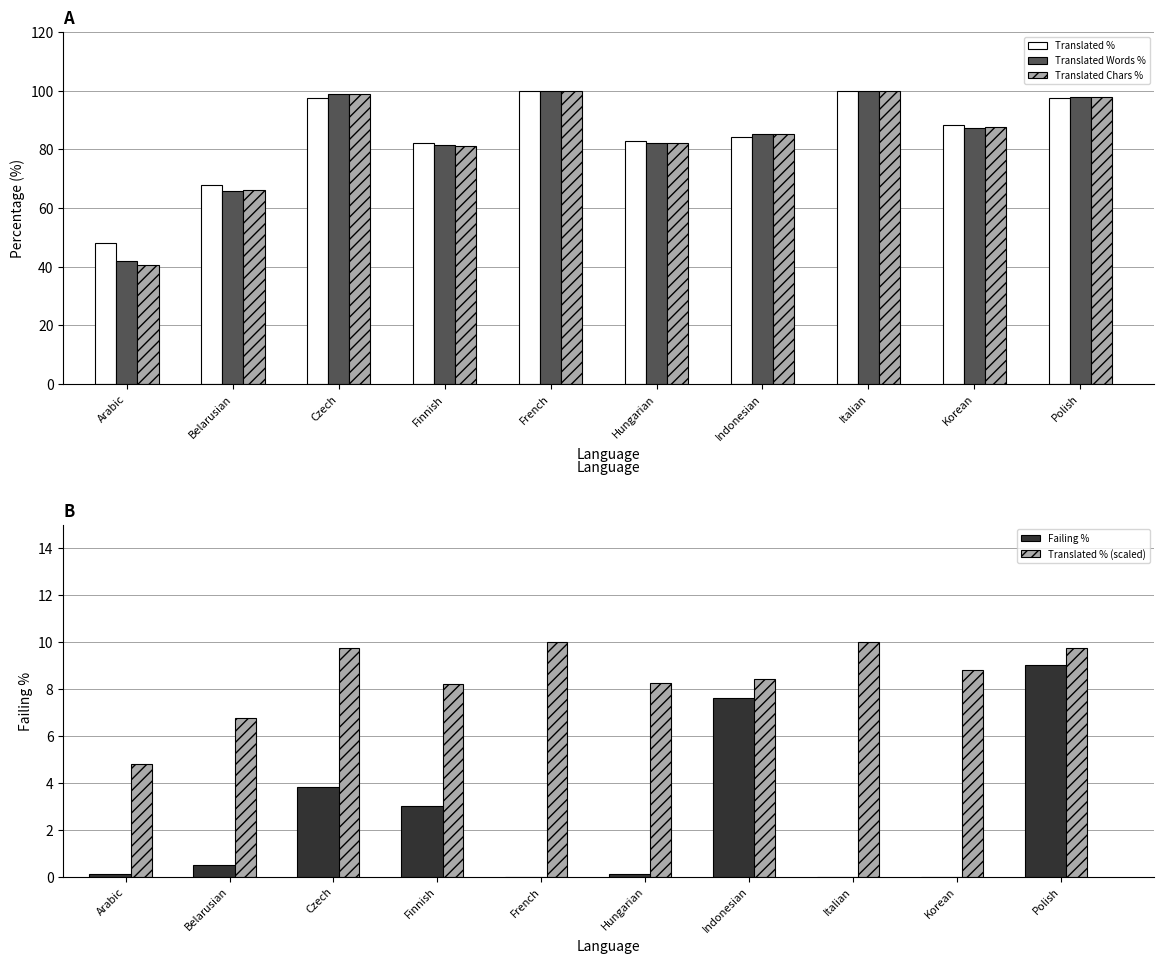

The value of Translated chars percent at French is 27.6. True or false?

False